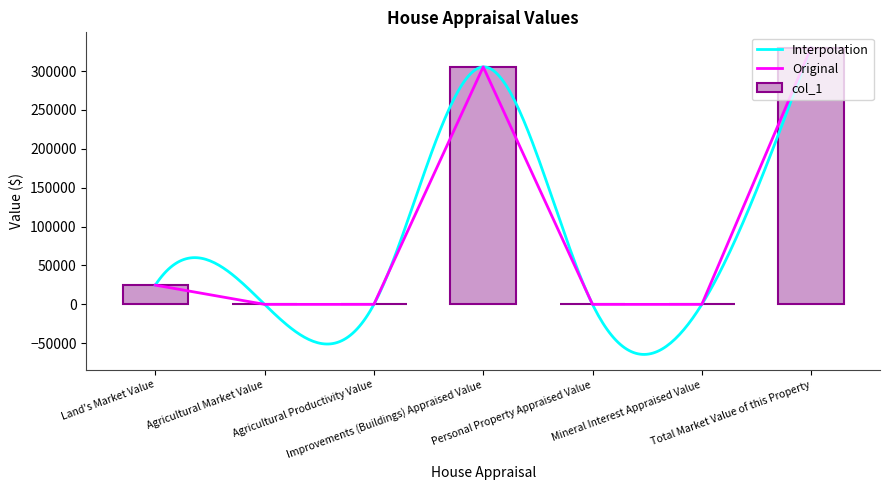

Reading left to right, extract all data points from this chart.

24750.5	0.0	0.0	305250.5	0.0	0.0	330001.0